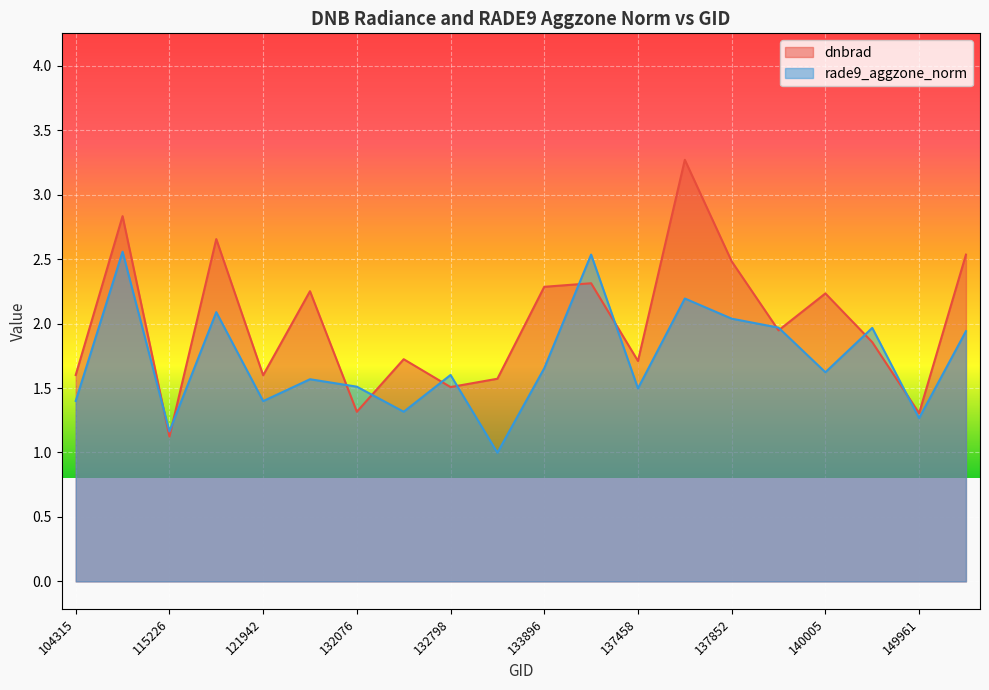

The dnbrad series shows 2.7 at 121942. True or false?

False